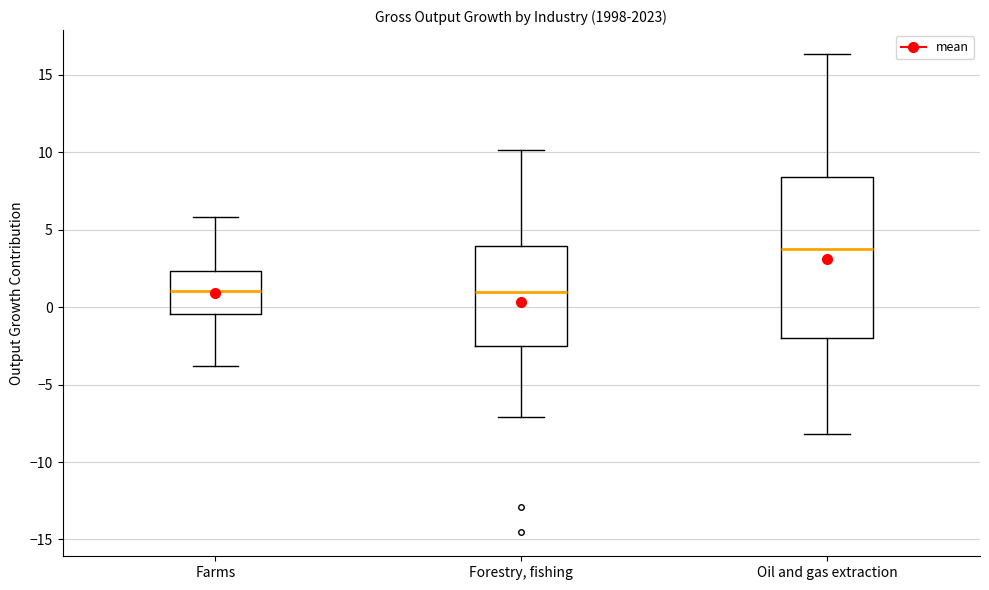

Reading left to right, transcribe this box plot: for each box, give where its median line is, the range the box spans, and where its two whiskers end, as read against the y-axis. The values are not printed on the chart, so give them approximately, as read against the axis.

Farms: median 1.0, box -0.5 to 2.5, whiskers -4.0 to 6.0
Forestry, fishing: median 1.0, box -2.5 to 4.0, whiskers -7.0 to 10.0
Oil and gas extraction: median 4.0, box -2.0 to 8.5, whiskers -8.0 to 16.5